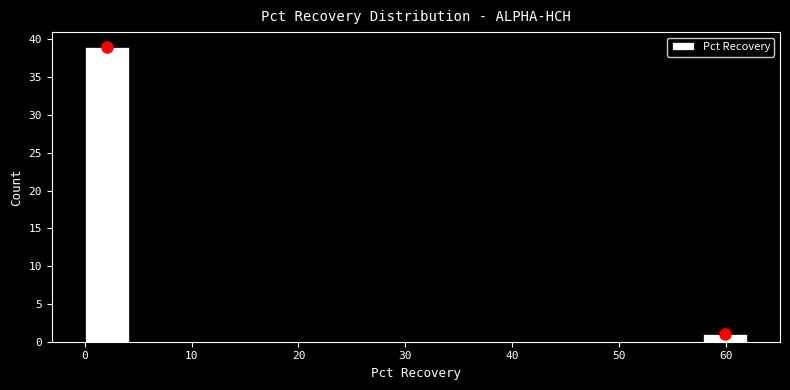

Over which range of the x-axis is the bar tallest?

0 to 4